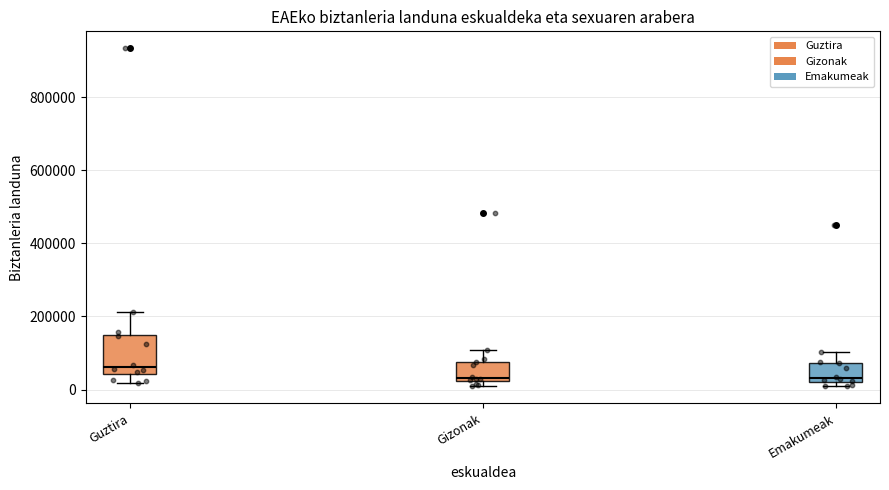

Where does the upper whisker of the box for Gizonak end on the y-axis? The values are not printed on the chart, so give them approximately, as read against the axis.

100000